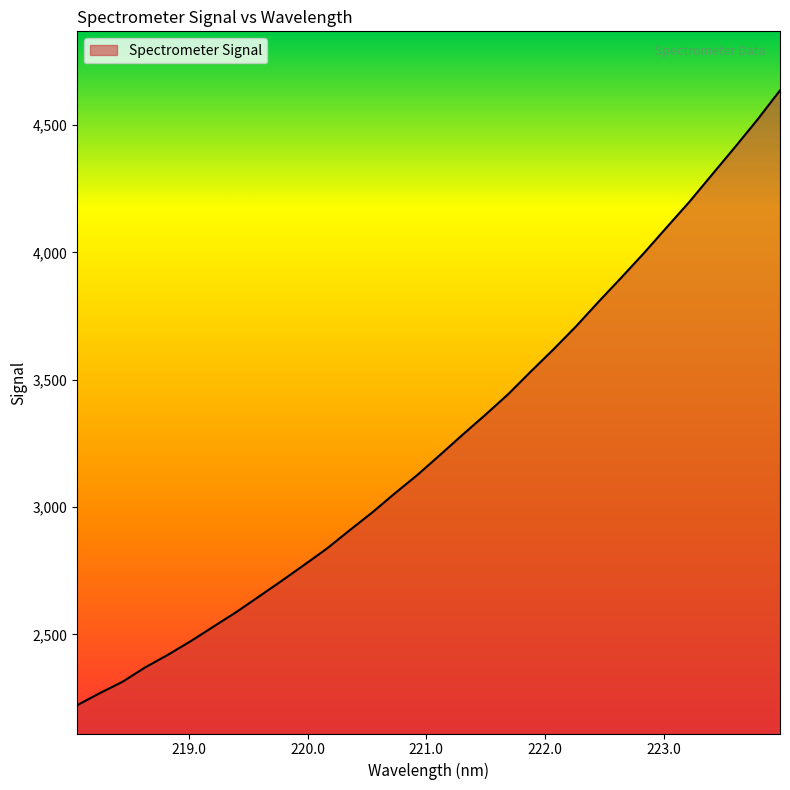

What is the greatest value displayed?

4635.9